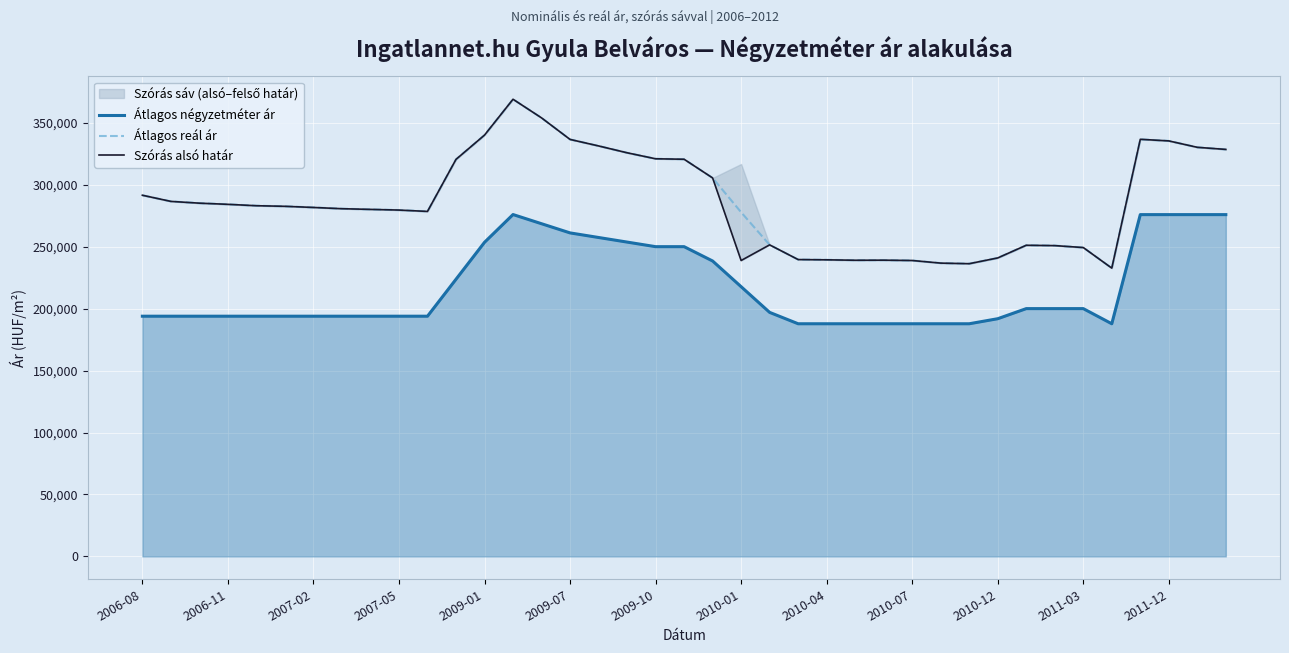

Count the number of categories in the chart.

39